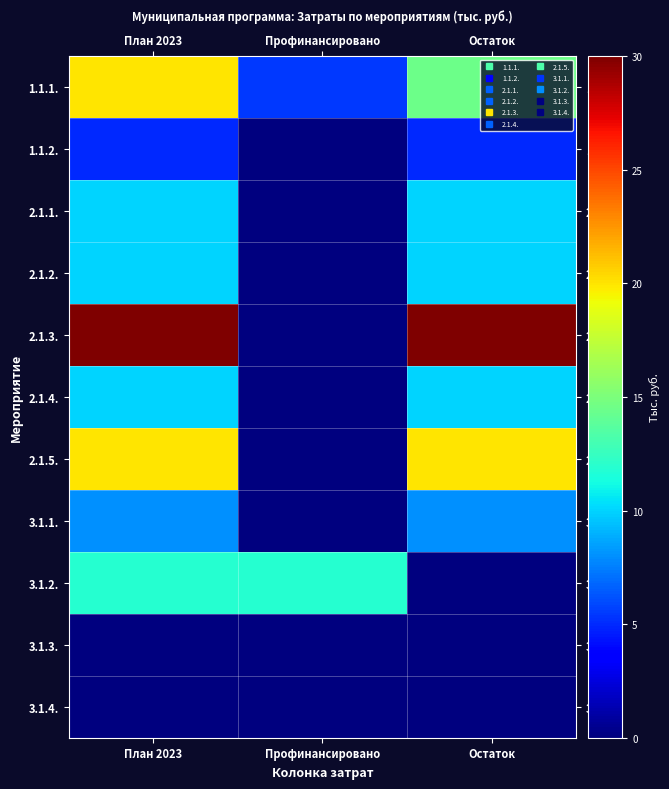

Which label corresponds to the smallest value in the chart?

Профинансировано